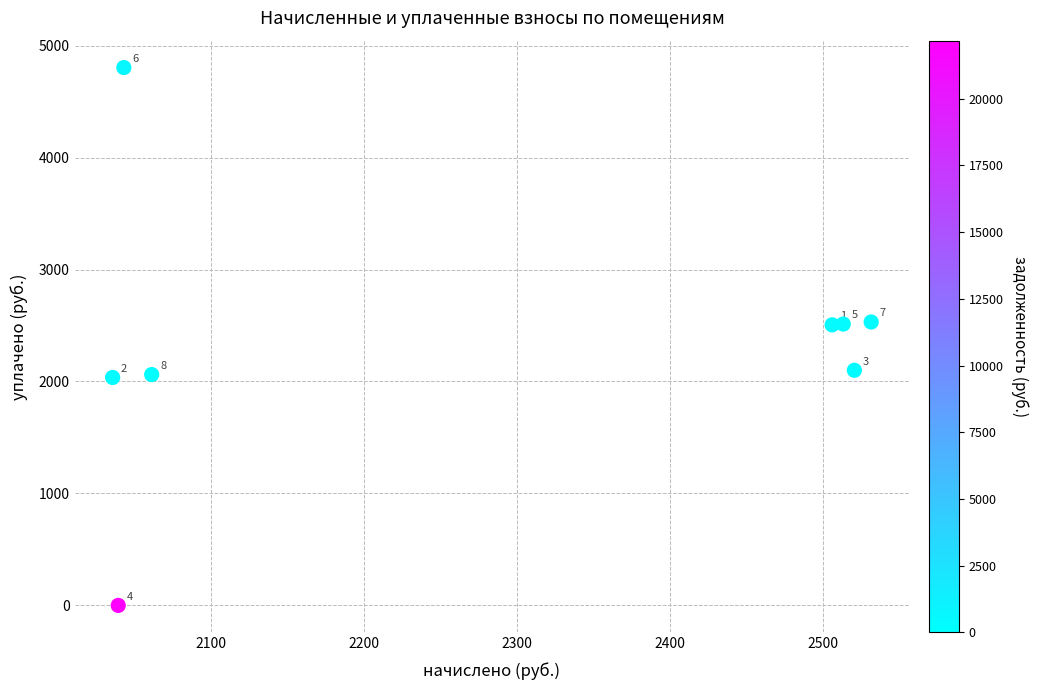

What Y value in the scatter plot is closest to 2401?

2505.7